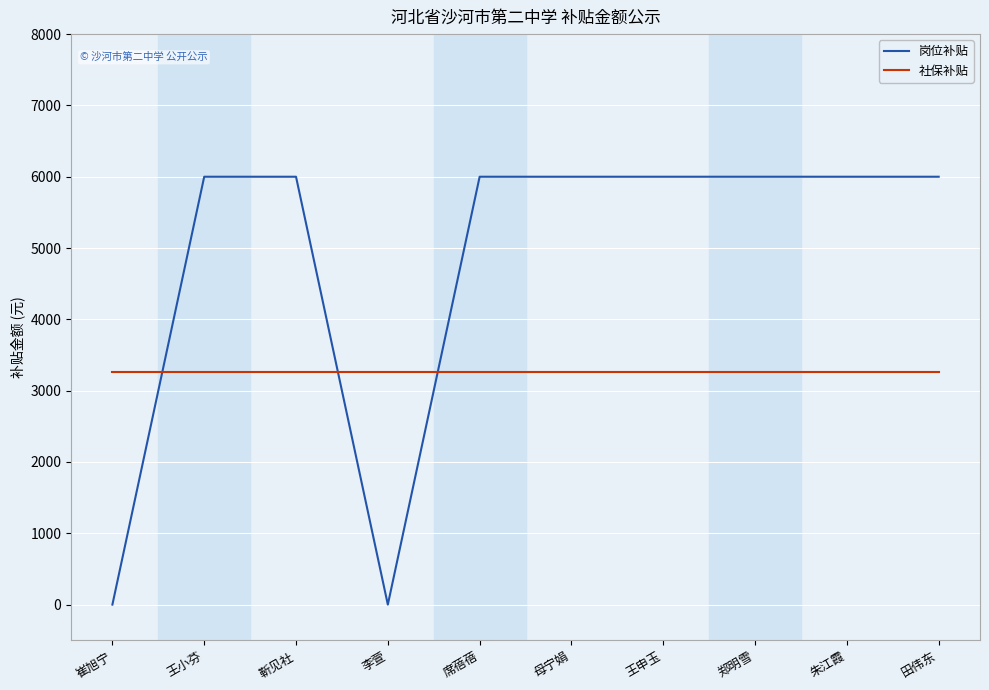

The value of 岗位补贴 at 席蓓蓓 is 6000.0. True or false?

True